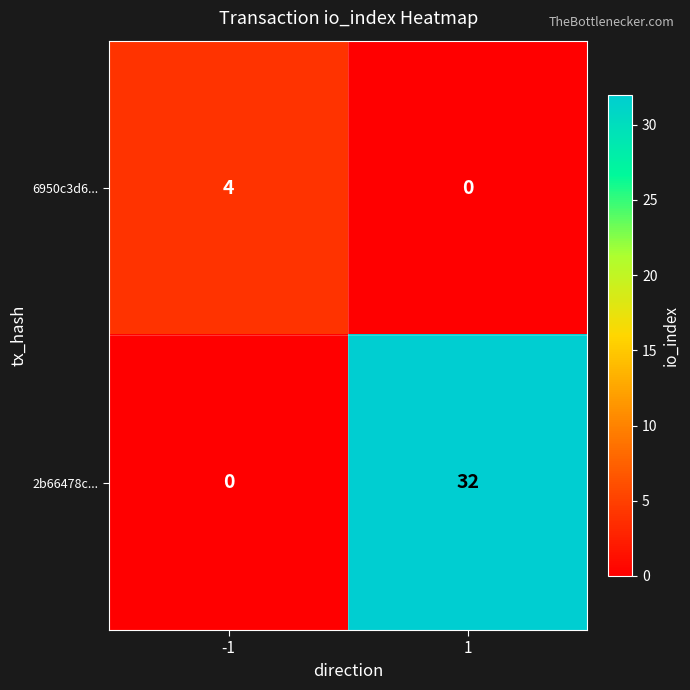

Which series has the largest total across all categories?

2b66478c...